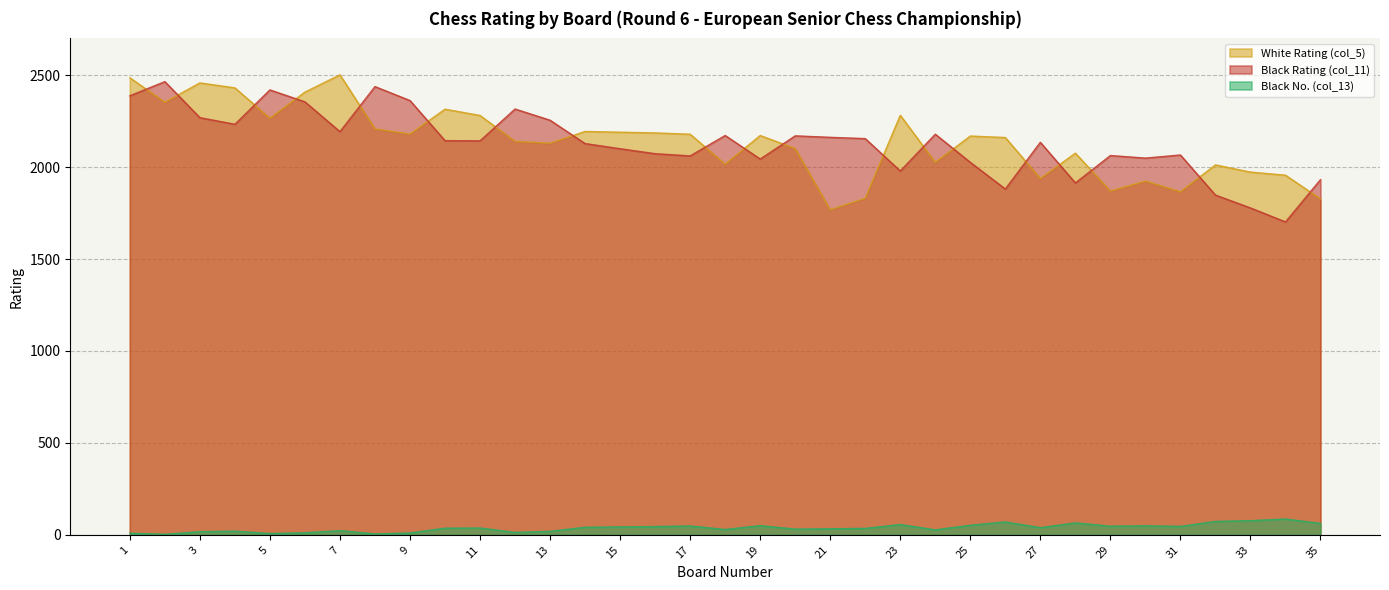

Reading left to right, what are all the values shown in this chart?

White Rating (col_5): 2486	2353	2458	2431	2266	2408	2502	2208	2180	2315	2281	2140	2130	2194	2190	2186	2179	2016	2172	2101	1768	1831	2282	2026	2169	2161	1938	2076	1870	1924	1866	2012	1973	1956	1827
Black Rating (col_11): 2388	2465	2269	2233	2420	2355	2193	2438	2362	2144	2143	2316	2255	2128	2100	2073	2061	2172	2044	2170	2162	2155	1979	2179	2026	1881	2135	1914	2063	2049	2066	1848	1778	1702	1932
Black No. (col_13): 9	3	17	20	7	11	23	5	10	36	37	13	19	41	43	45	48	29	50	31	33	35	56	27	52	70	39	65	47	49	46	73	77	86	62